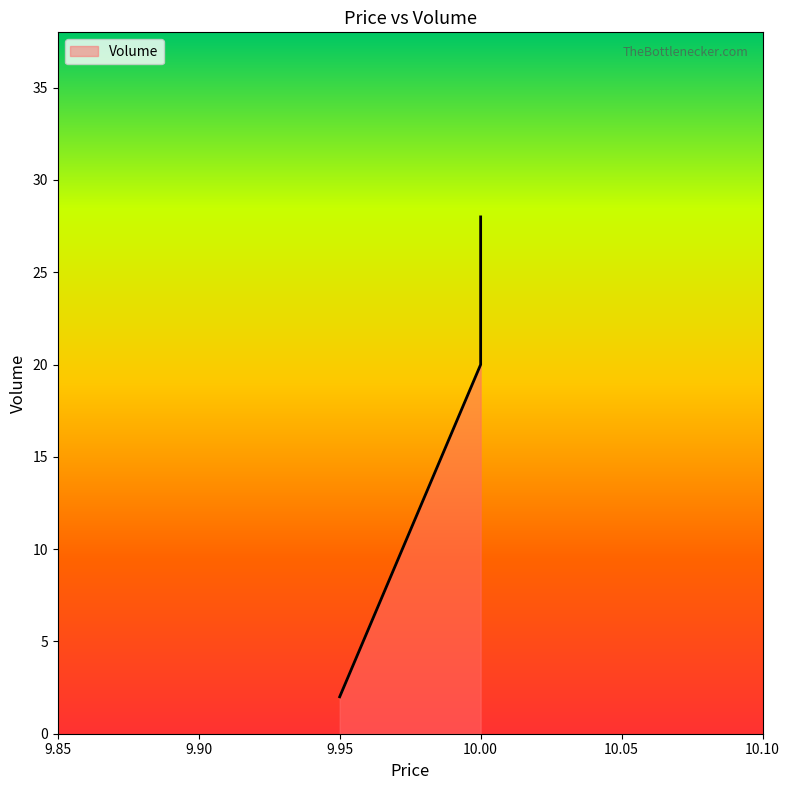

List the labels in order of value, largest first.

10.0, 10.0, 9.95